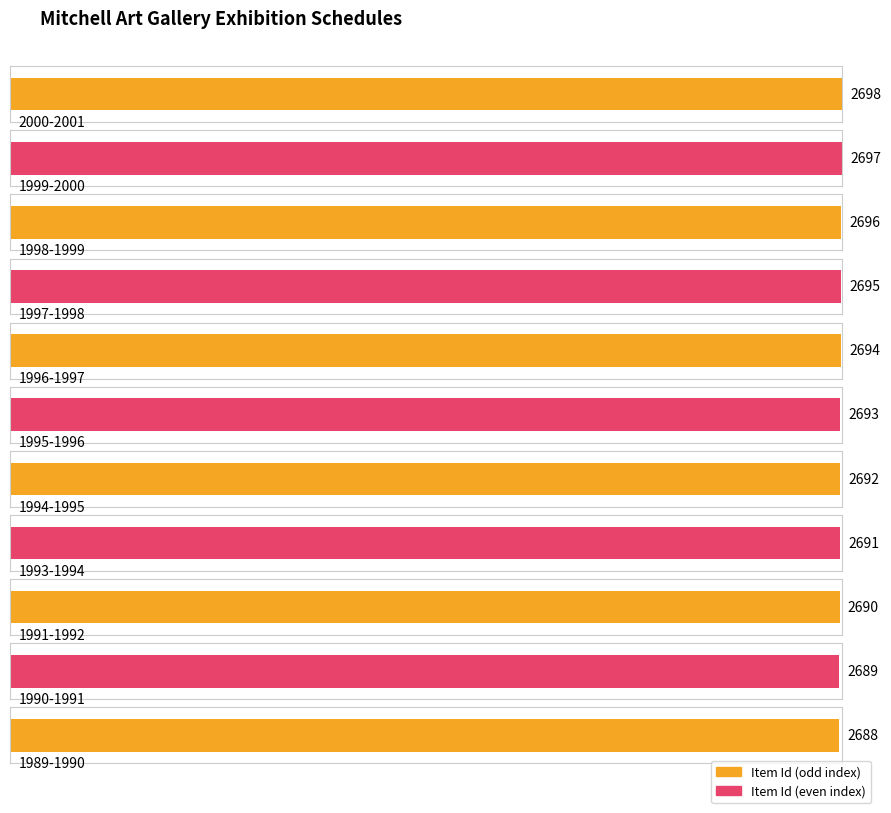

What is the label of the 10th bar from the right?

1999-2000